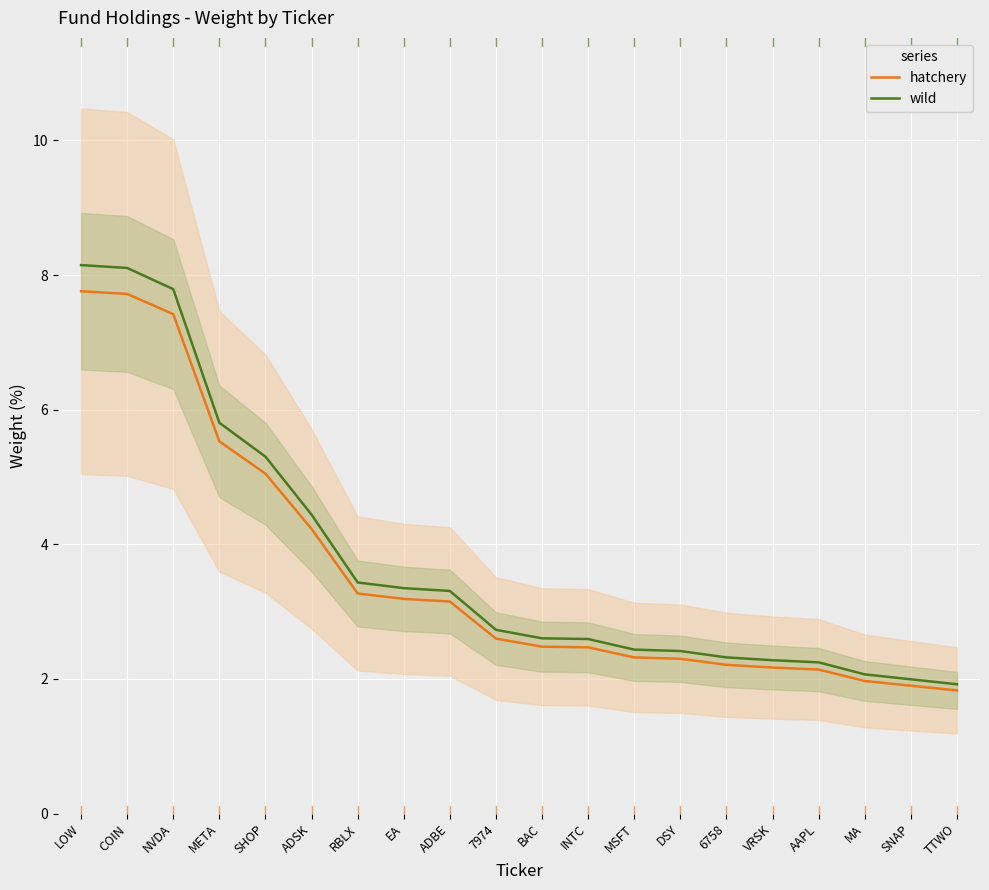

How many values in the Weight (%) series exceed 2?

17